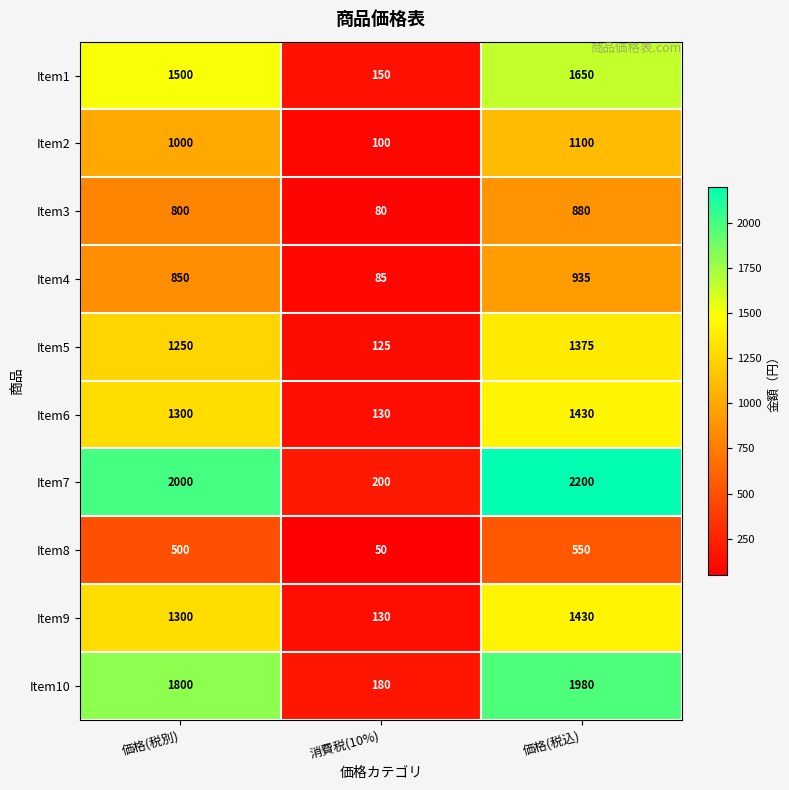

Which label corresponds to the smallest value in the chart?

消費税(10%)